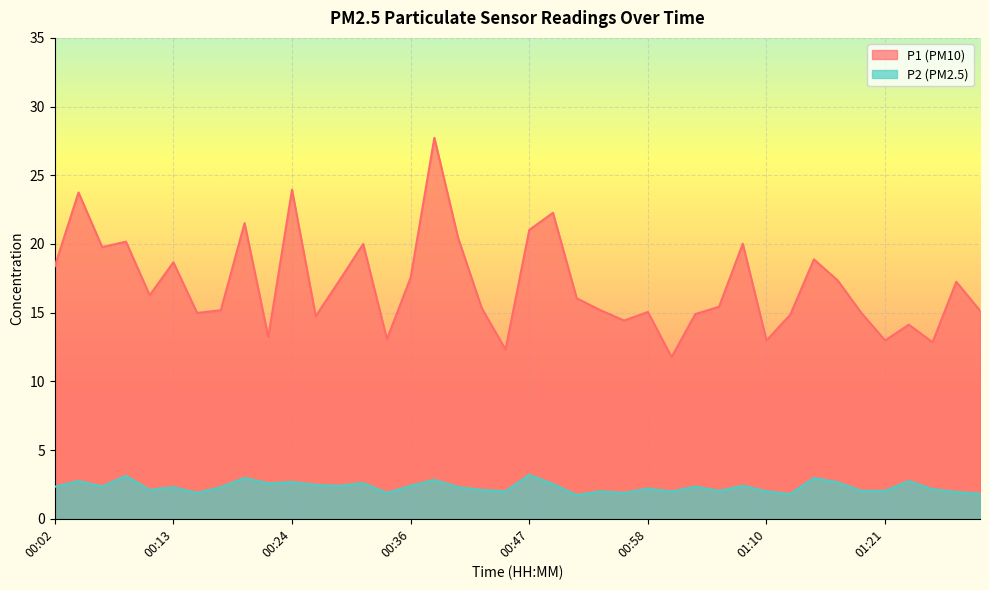

Reading right to left, transcribe all the data shown in this chart.

P1: 01:30=15.2	01:28=17.2	01:26=12.8	01:23=14.1	01:21=13.0	01:19=15.0	01:17=17.4	01:14=18.9	01:12=14.8	01:10=13.0	01:08=20.0	01:05=15.4	01:03=14.9	01:01=11.8	00:58=15.1	00:56=14.4	00:54=15.2	00:52=16.1	00:49=22.3	00:47=21.0	00:45=12.3	00:43=15.3	00:40=20.4	00:38=27.7	00:36=17.6	00:33=13.1	00:31=20.0	00:29=17.4	00:27=14.8	00:24=23.9	00:22=13.2	00:20=21.5	00:18=15.2	00:15=15.0	00:13=18.7	00:11=16.3	00:08=20.2	00:06=19.8	00:04=23.8	00:02=18.4
P2: 01:30=1.8	01:28=1.9	01:26=2.1	01:23=2.8	01:21=2.0	01:19=2.0	01:17=2.6	01:14=3.0	01:12=1.8	01:10=2.0	01:08=2.4	01:05=2.0	01:03=2.4	01:01=2.0	00:58=2.2	00:56=1.9	00:54=2.0	00:52=1.7	00:49=2.5	00:47=3.2	00:45=2.0	00:43=2.1	00:40=2.3	00:38=2.8	00:36=2.4	00:33=1.9	00:31=2.6	00:29=2.4	00:27=2.5	00:24=2.7	00:22=2.6	00:20=3.0	00:18=2.3	00:15=1.9	00:13=2.3	00:11=2.1	00:08=3.1	00:06=2.4	00:04=2.8	00:02=2.3